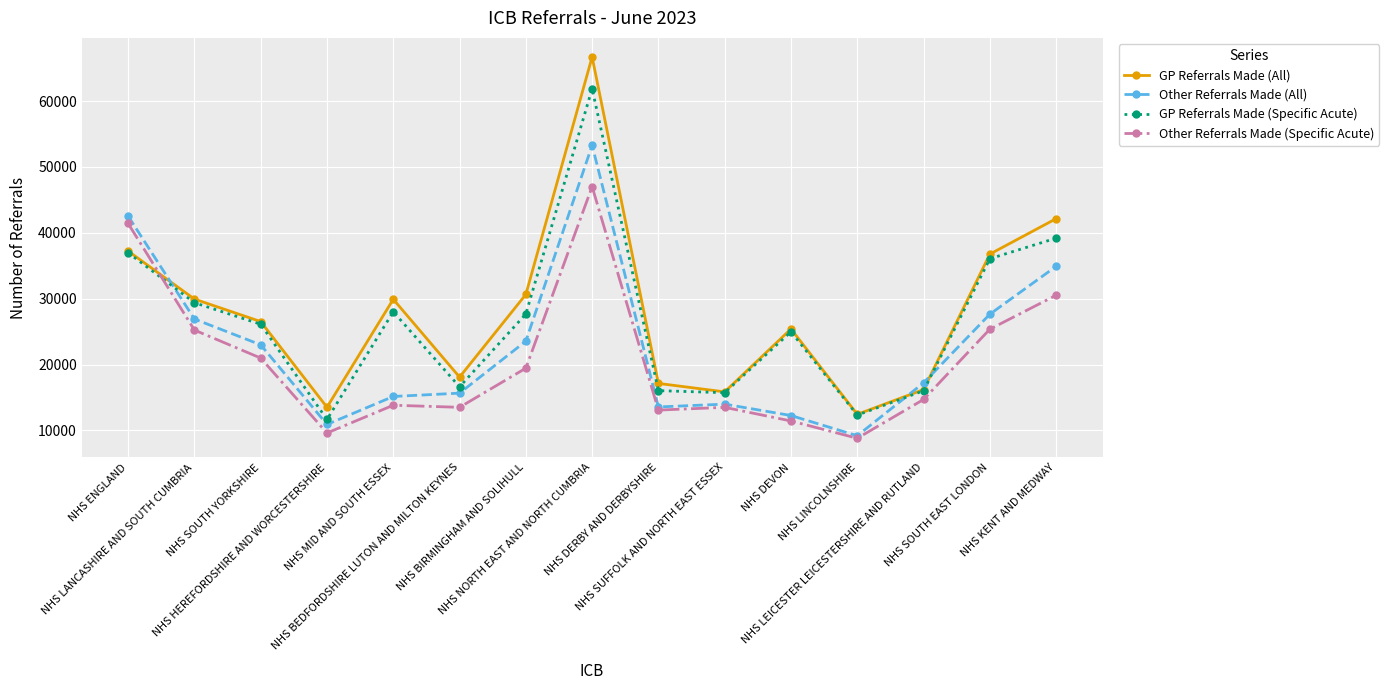

The GP Referrals Made (All) series shows 5954 at NHS SUFFOLK AND NORTH EAST ESSEX. True or false?

False